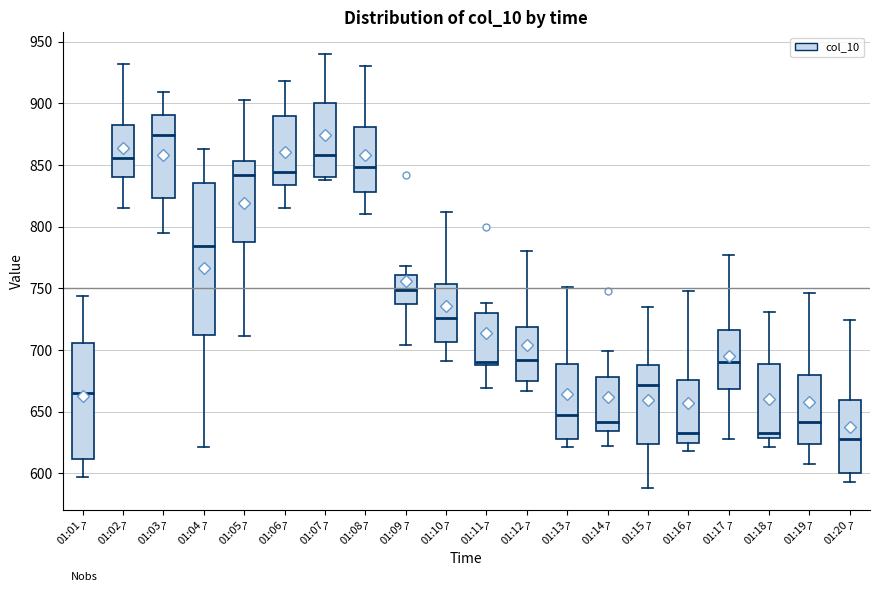

Where is the lower edge of the box for 01:08 on the y-axis? The values are not printed on the chart, so give them approximately, as read against the axis.

830